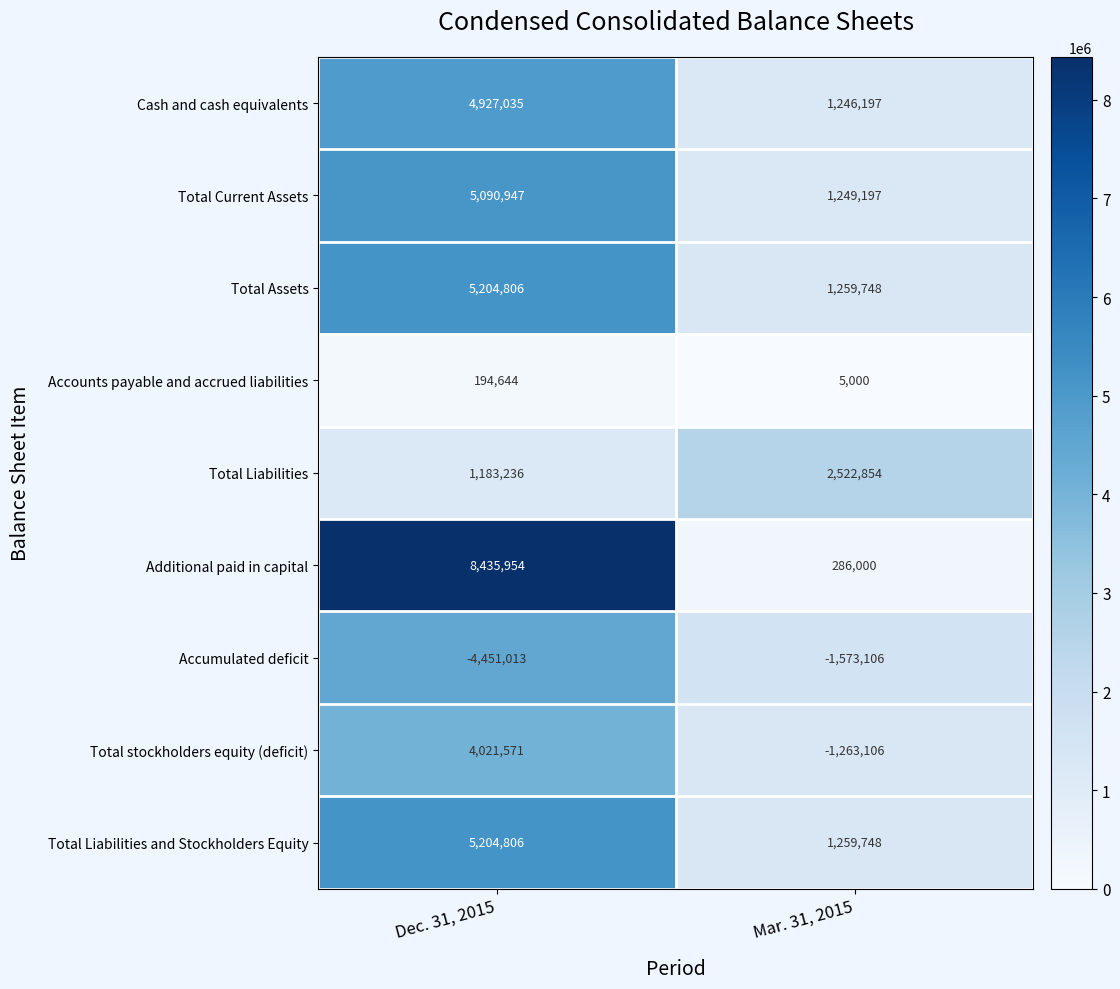

What is the average value of the Total Liabilities and Stockholders Equity series?

3232277